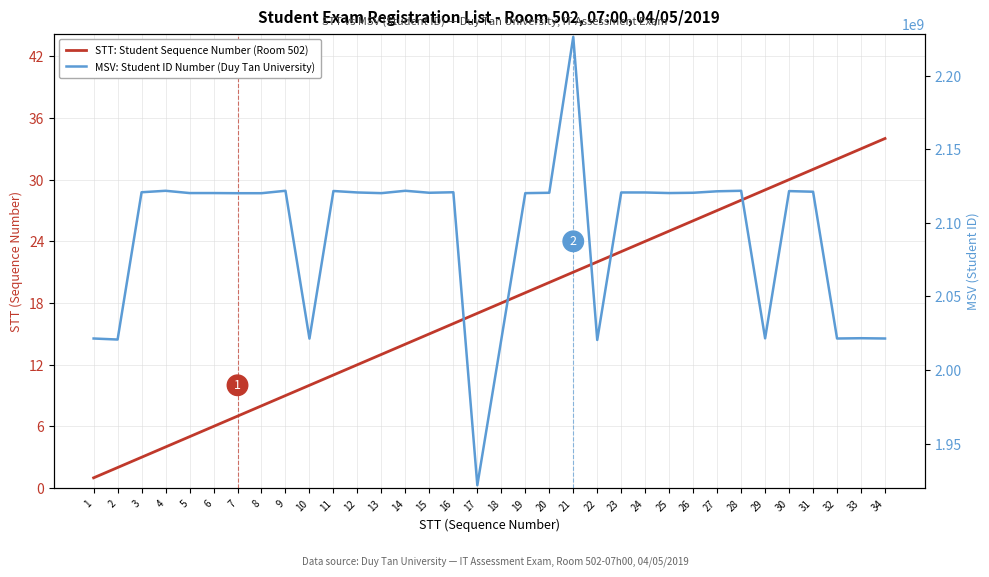

What is the minimum value shown in the chart?

1